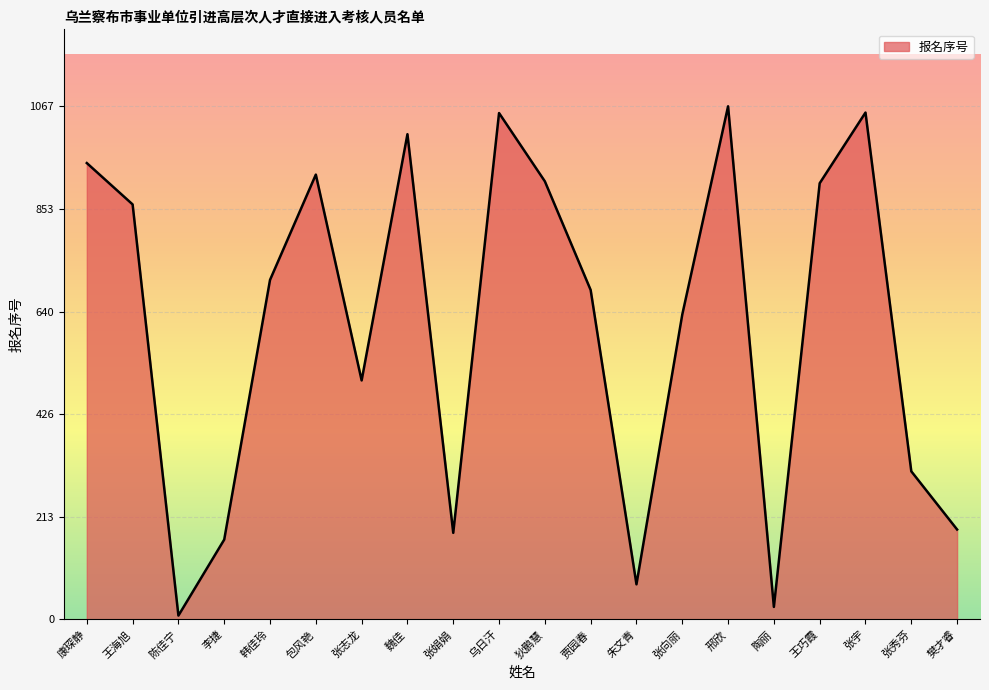

Is it true that the value at 朱文青 is 112?

False